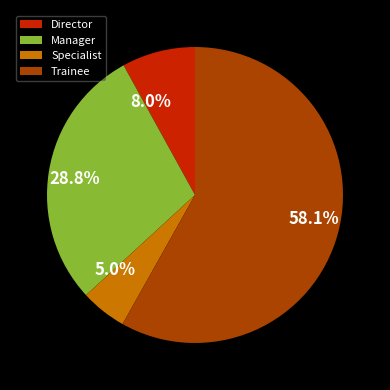

Which category has the biggest portion of the pie?

Trainee